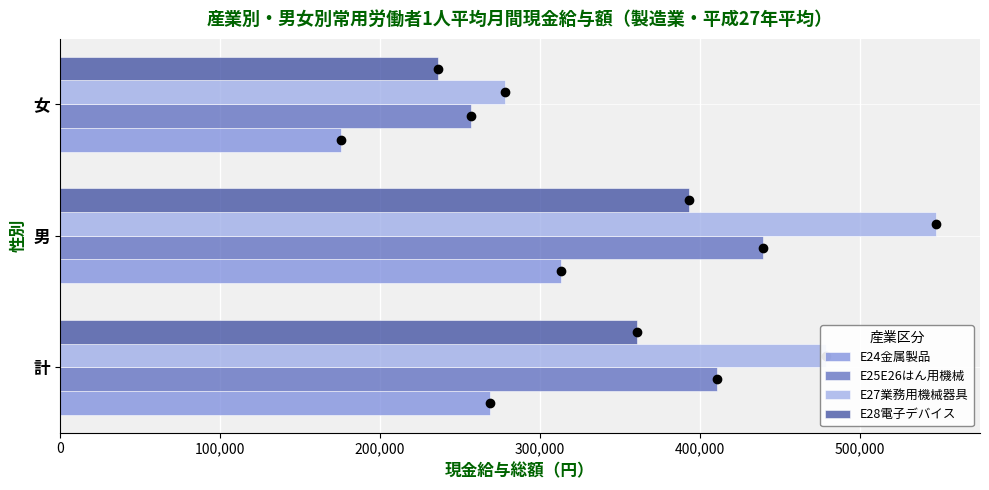

At which category does the chart reach its peak across all series?

男